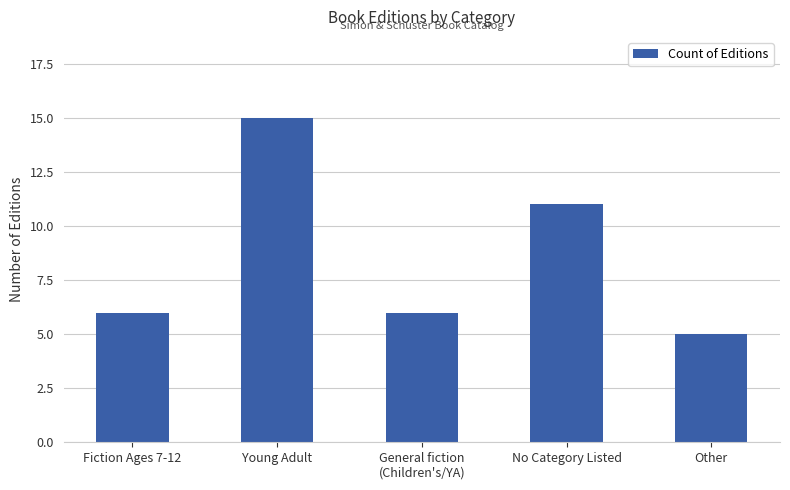

What is the value of the 2nd bar from the left?

15